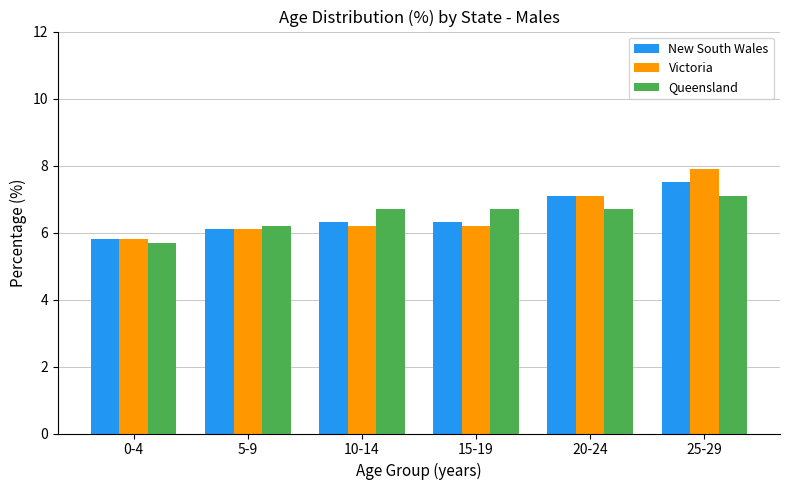

What is the difference between the maximum and second lowest values in the Victoria series?

1.8